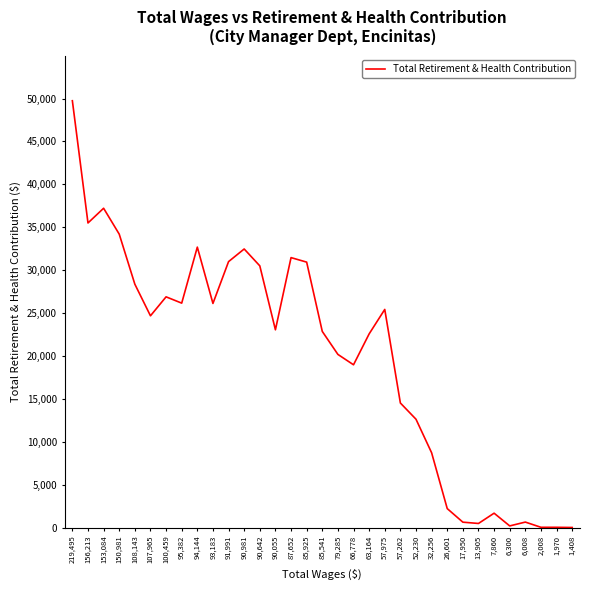

What is the maximum value shown in the chart?

49741